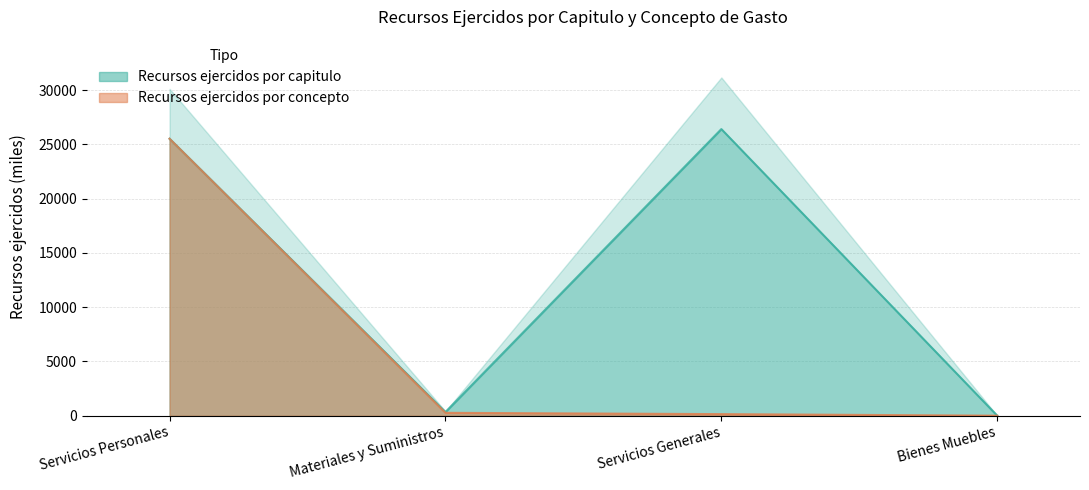

Where does the Recursos ejercidos por concepto series first go above 271?

Servicios Personales